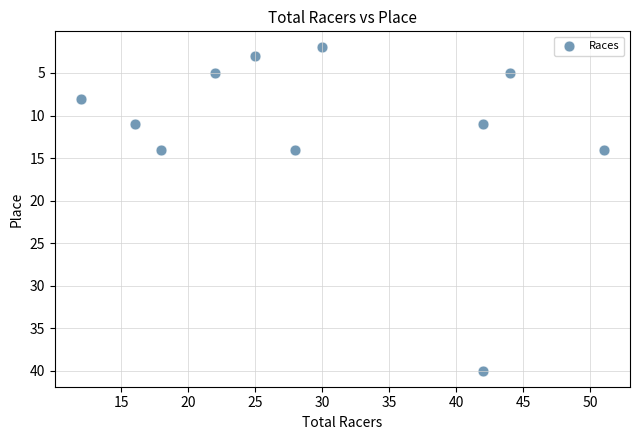

What is the average X value?

30